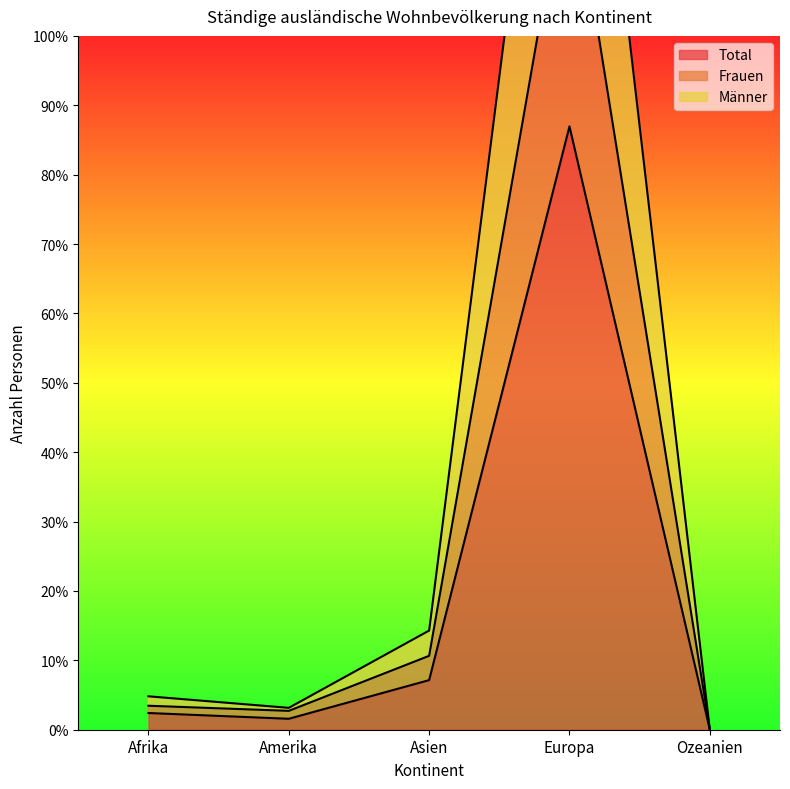

What is the sum of the Total values at Europa and Afrika?

9465